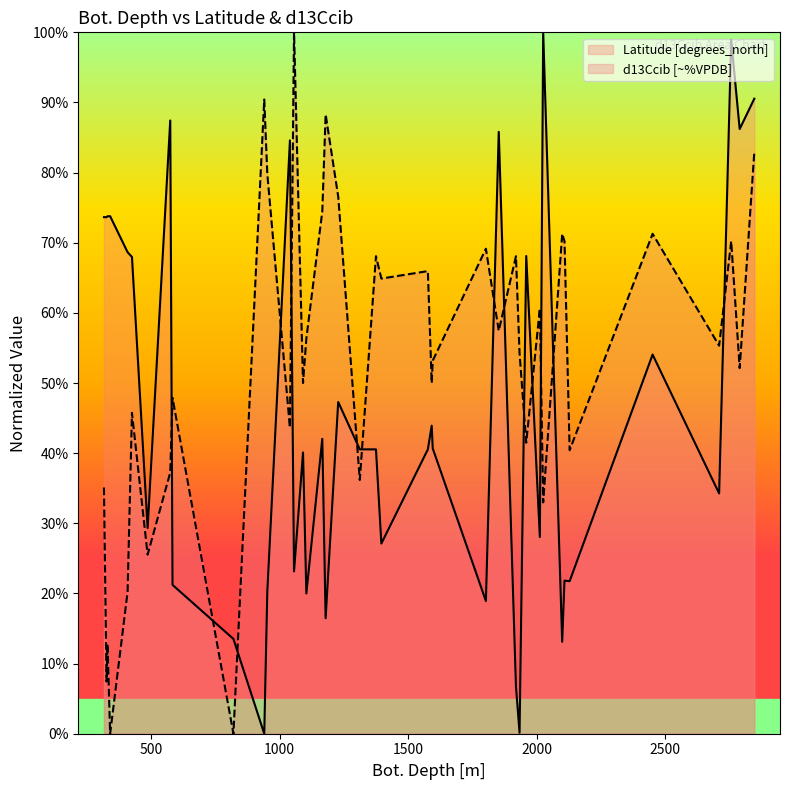

What are all the series names shown in the legend?

Latitude [degrees_north], d13Ccib [~%VPDB]